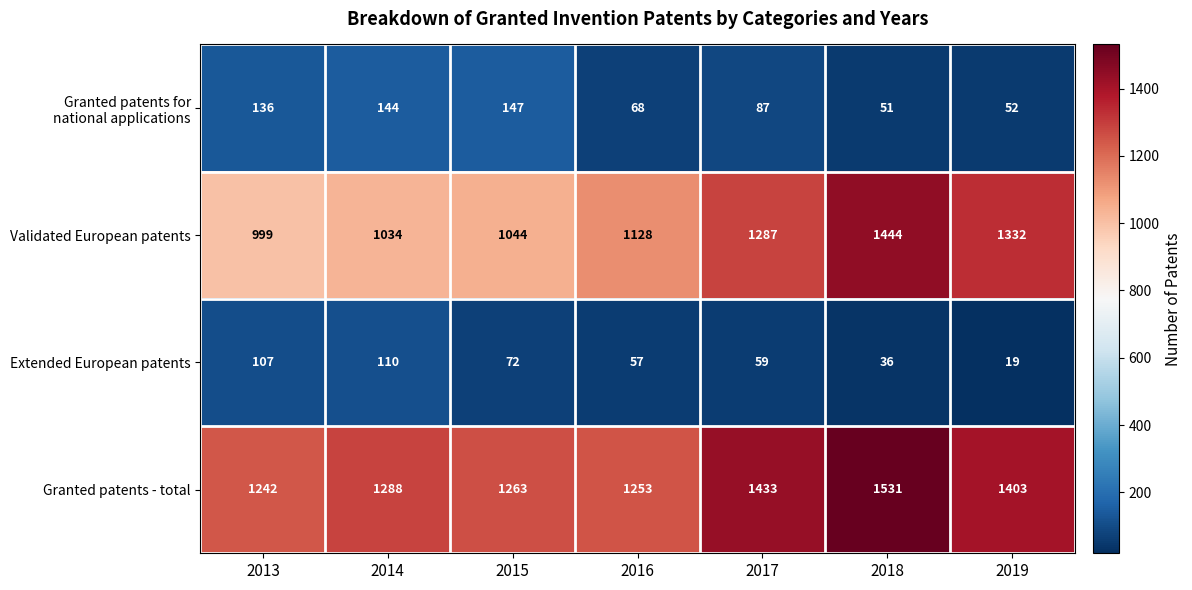

Which label corresponds to the largest value in the chart?

2018